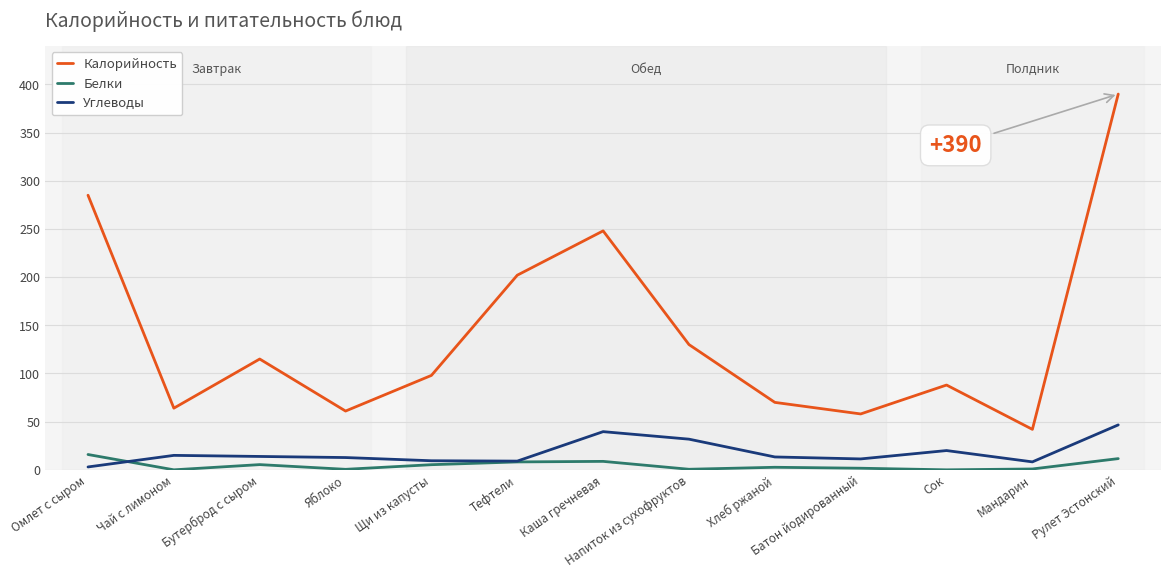

What is the average value of the Калорийность series?

142.4